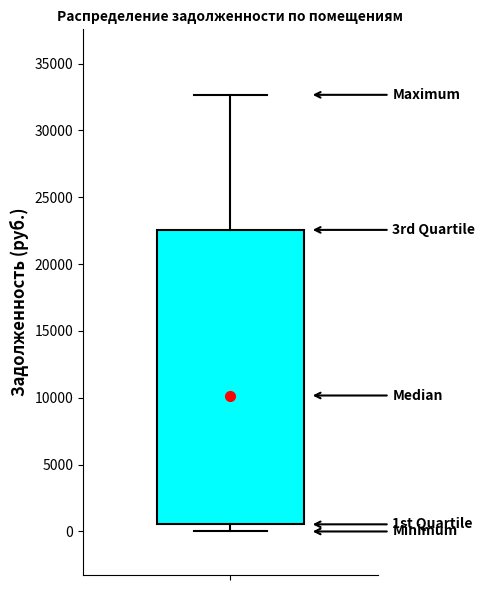

Read this box plot against the y-axis: the position of the median line, the range covered by the box, and the ends of both whiskers. The values are not printed on the chart, so give them approximately, as read against the axis.

median 10000, box 500 to 22500, whiskers 0 to 32500